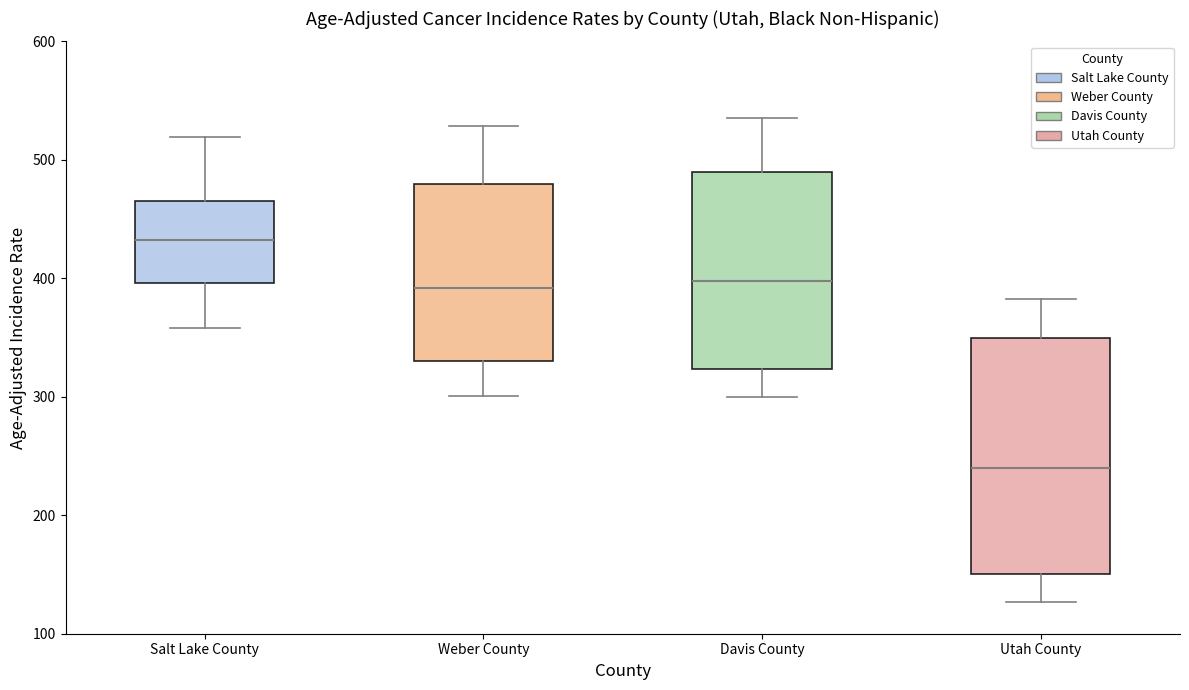

Reading left to right, read every box against the y-axis: the position of its median line, the range the box covers, and the ends of its whiskers. The values are not printed on the chart, so give them approximately, as read against the axis.

Salt Lake County: median 430, box 400 to 470, whiskers 360 to 520
Weber County: median 390, box 330 to 480, whiskers 300 to 530
Davis County: median 400, box 320 to 490, whiskers 300 to 540
Utah County: median 240, box 150 to 350, whiskers 130 to 380